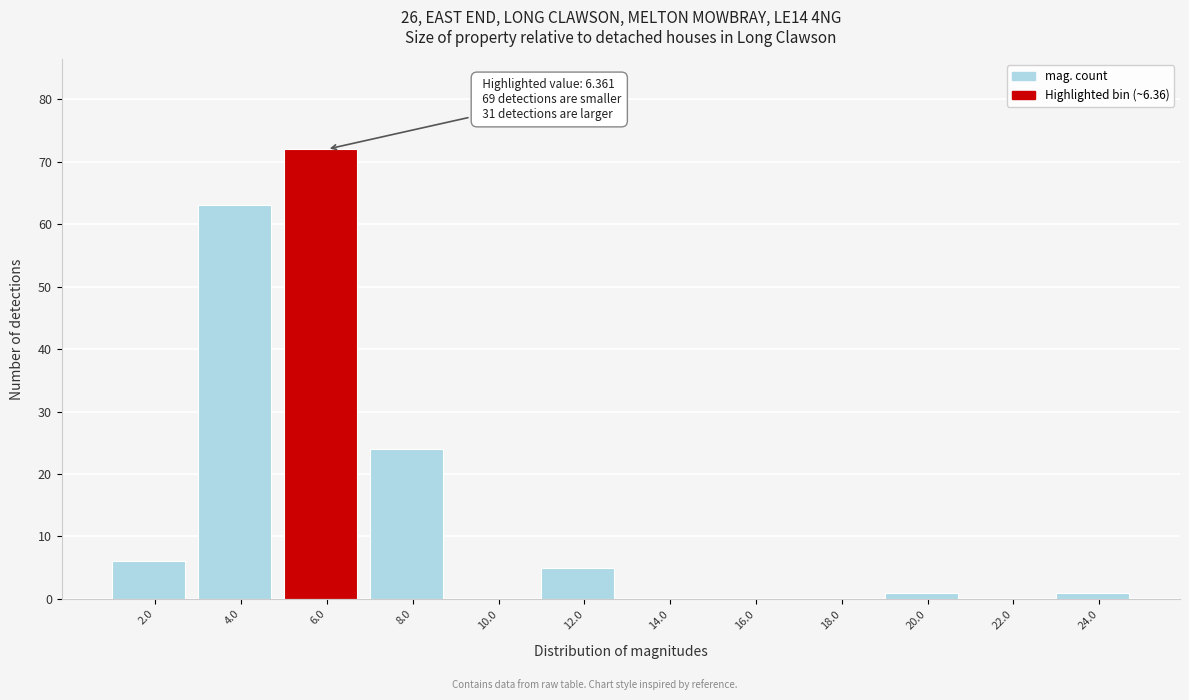

Reading left to right, extract all data points from this chart.

2.0=6	4.0=63	6.0=72	8.0=24	10.0=0	12.0=5	14.0=0	16.0=0	18.0=0	20.0=1	22.0=0	24.0=1